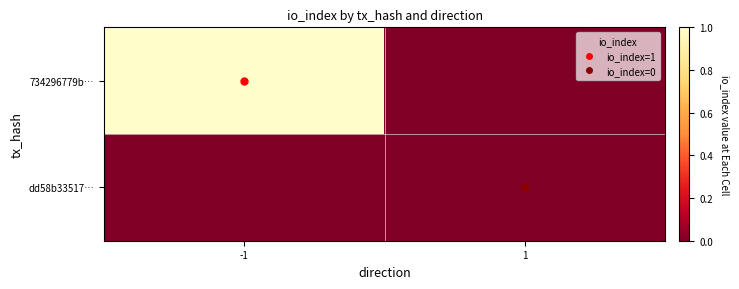

Reading right to left, what are all the values shown in this chart?

734296779b…: 1=0	-1=1
dd58b33517…: 1=0	-1=0